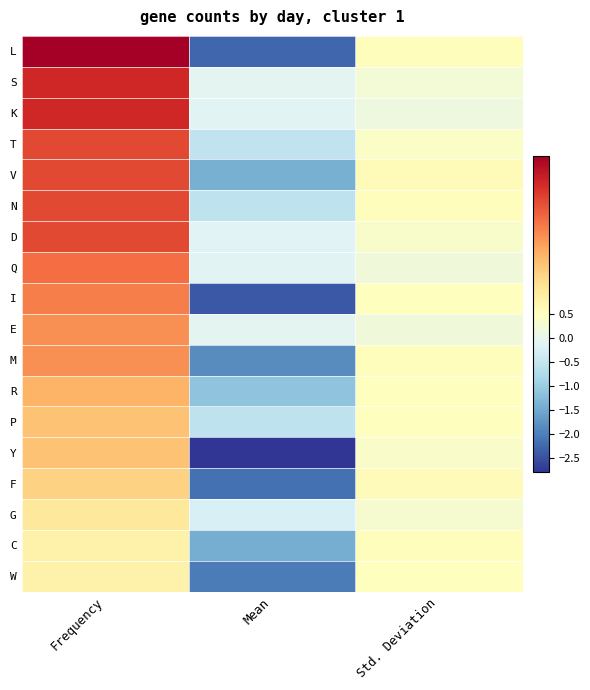

Which series has the largest total across all categories?

L